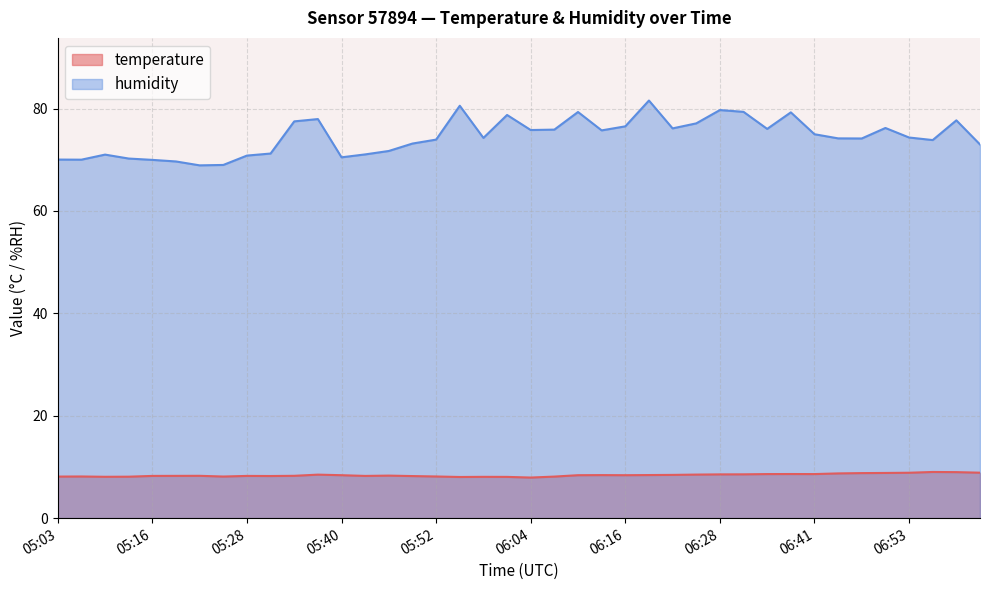

True or false: humidity and temperature intersect in this chart.

False